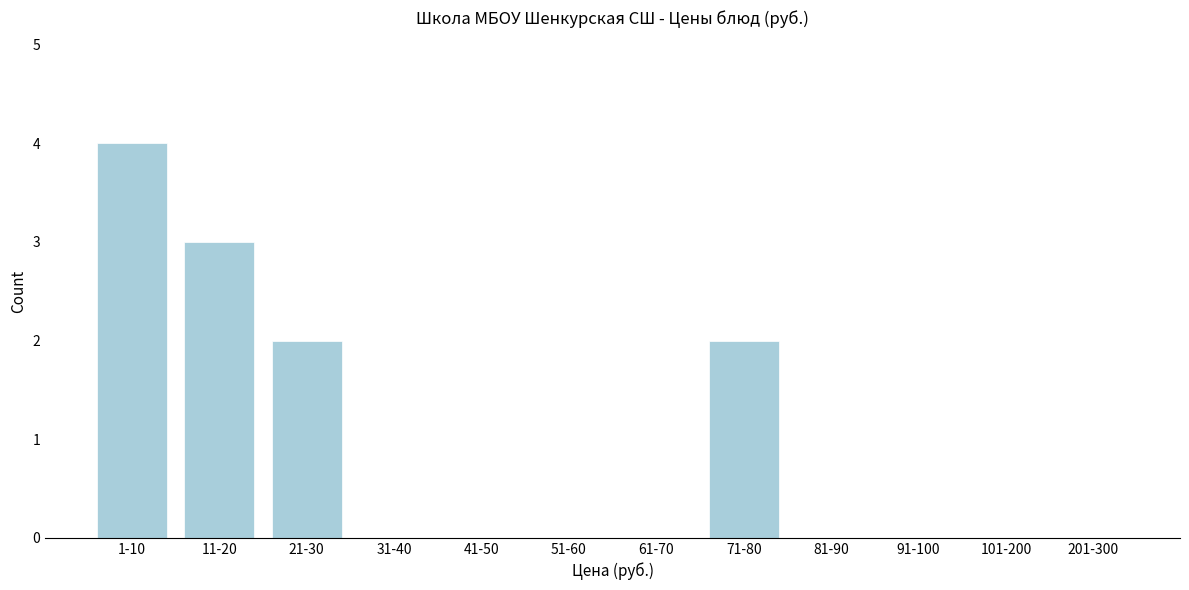

Reading left to right, extract all data points from this chart.

1-10=4	11-20=3	21-30=2	31-40=0	41-50=0	51-60=0	61-70=0	71-80=2	81-90=0	91-100=0	101-200=0	201-300=0